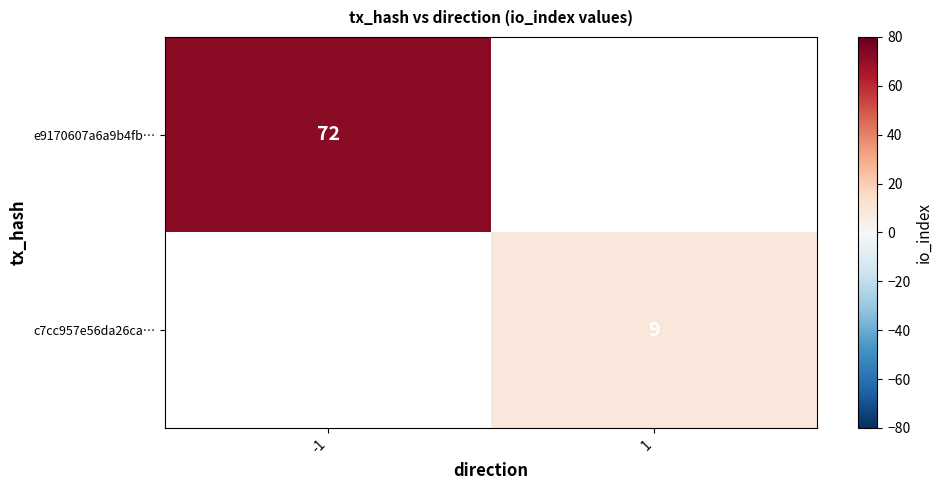

The c7cc957e56da26ca… series shows 9 at 1. True or false?

True